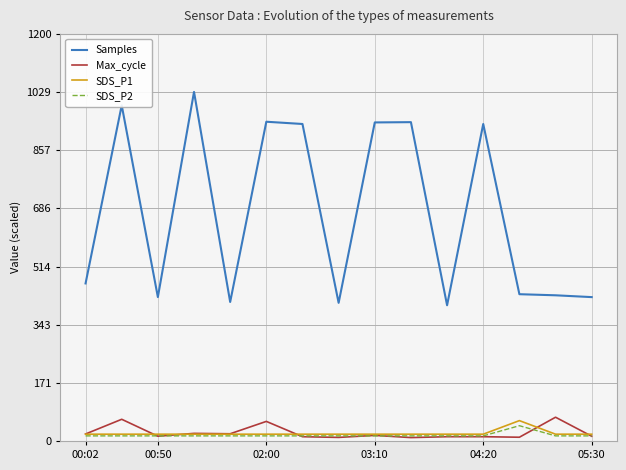

True or false: Samples and SDS_P2 cross at least once.

False